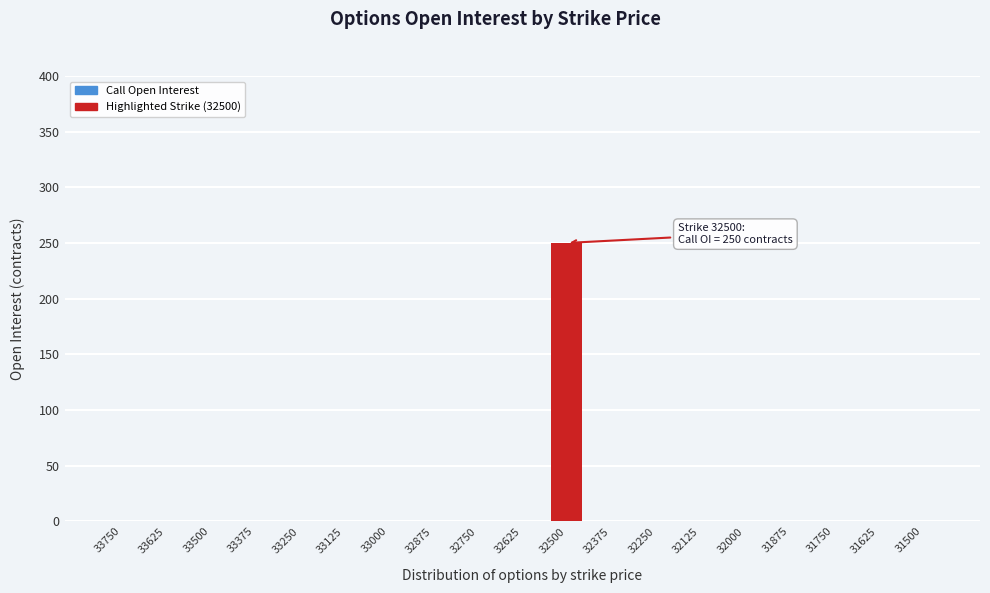

Reading left to right, transcribe all the data shown in this chart.

33750=0	33625=0	33500=0	33375=0	33250=0	33125=0	33000=0	32875=0	32750=0	32625=0	32500=250	32375=0	32250=0	32125=0	32000=0	31875=0	31750=0	31625=0	31500=0